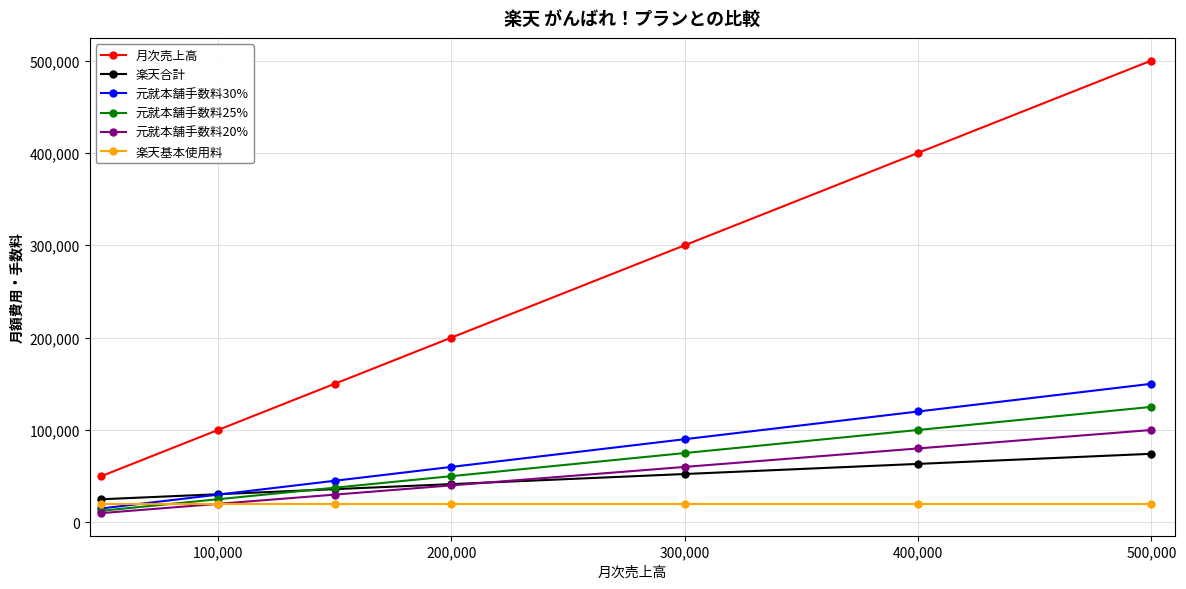

True or false: 元就本舗手数料20% has more than 2 interior local peaks.

False